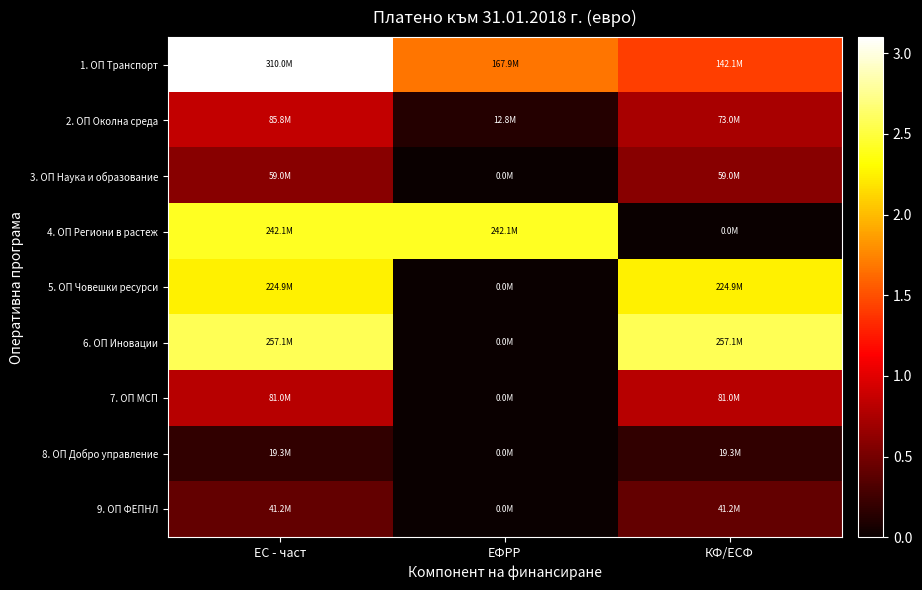

Reading left to right, list all the values displayed in this chart.

1. ОП Транспорт: ЕС - част=309972571.6	ЕФРР=167866804.7	КФ/ЕСФ=142105766.9
2. ОП Околна среда: ЕС - част=85807870.1	ЕФРР=12789600.1	КФ/ЕСФ=73018270.0
3. ОП Наука и образование: ЕС - част=58957293.7	ЕФРР=0.0	КФ/ЕСФ=58957293.7
4. ОП Региони в растеж: ЕС - част=242073403.5	ЕФРР=242073403.5	КФ/ЕСФ=0.0
5. ОП Човешки ресурси: ЕС - част=224927657.0	ЕФРР=0.0	КФ/ЕСФ=224927657.0
6. ОП Иновации: ЕС - част=257085401.6	ЕФРР=0.0	КФ/ЕСФ=257085401.6
7. ОП МСП: ЕС - част=81034155.0	ЕФРР=0.0	КФ/ЕСФ=81034155.0
8. ОП Добро управление: ЕС - част=19260012.7	ЕФРР=0.0	КФ/ЕСФ=19260012.7
9. ОП ФЕПНЛ: ЕС - част=41182563.6	ЕФРР=0.0	КФ/ЕСФ=41182563.6